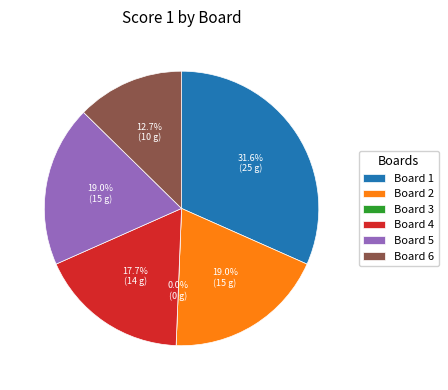

To the nearest percent, what is the difference between the largest and smallest slice percentages?

32%